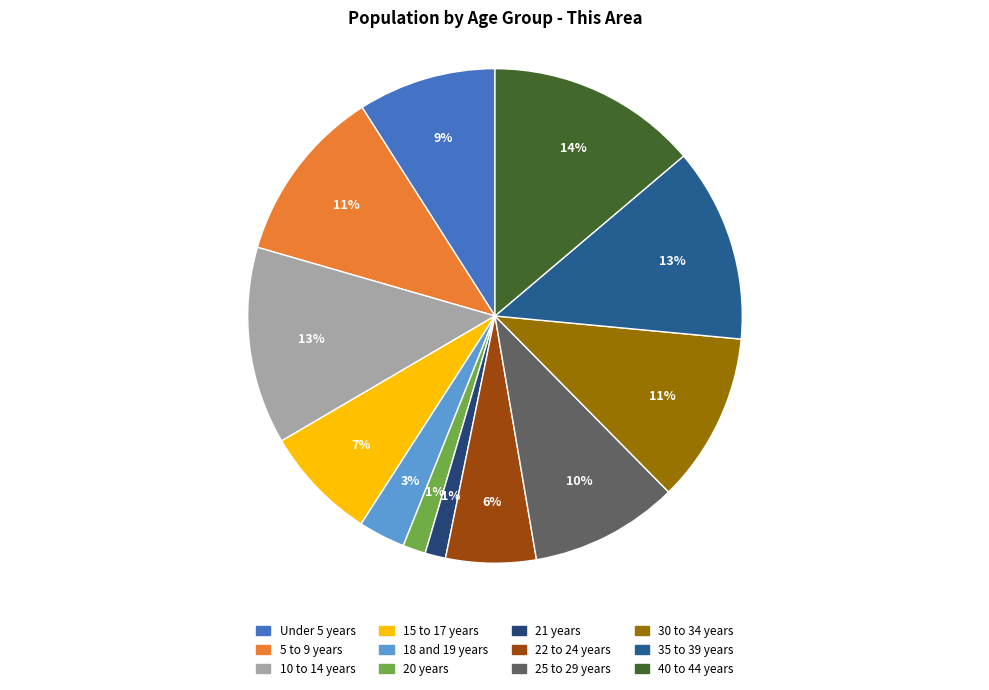

How many segments does this pie chart have?

12